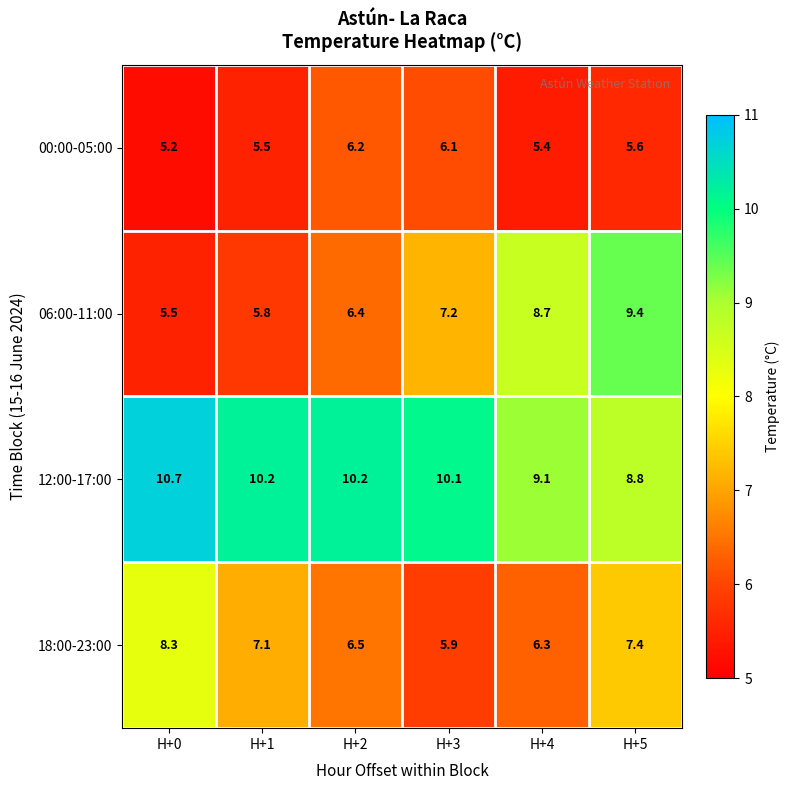

Which series changed the most between H+4 and H+5?

18:00-23:00